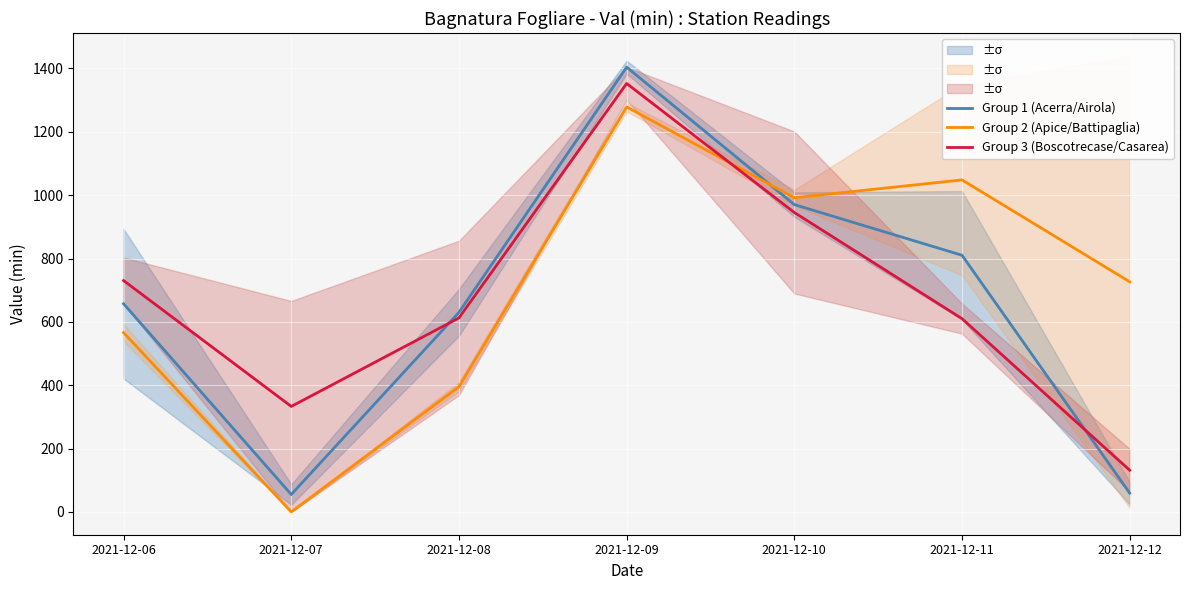

Which series has the largest range (max minus min)?

Group 1 (Acerra/Airola)